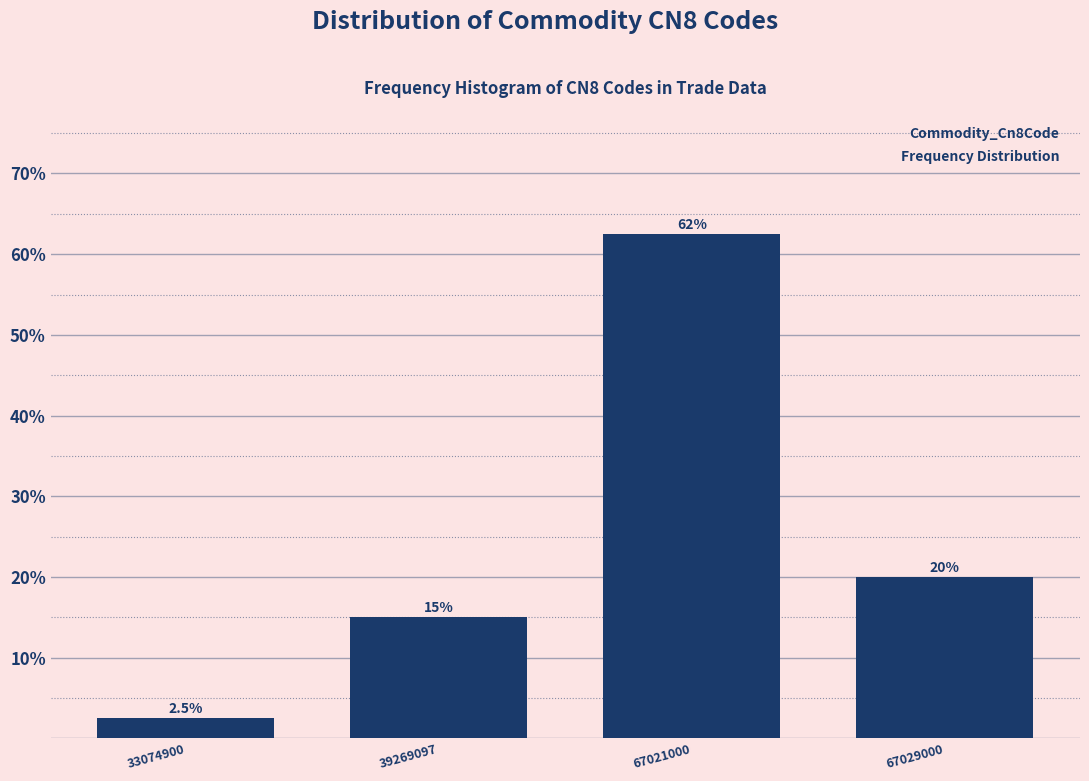

Reading left to right, extract all data points from this chart.

2.5	15.0	62.5	20.0